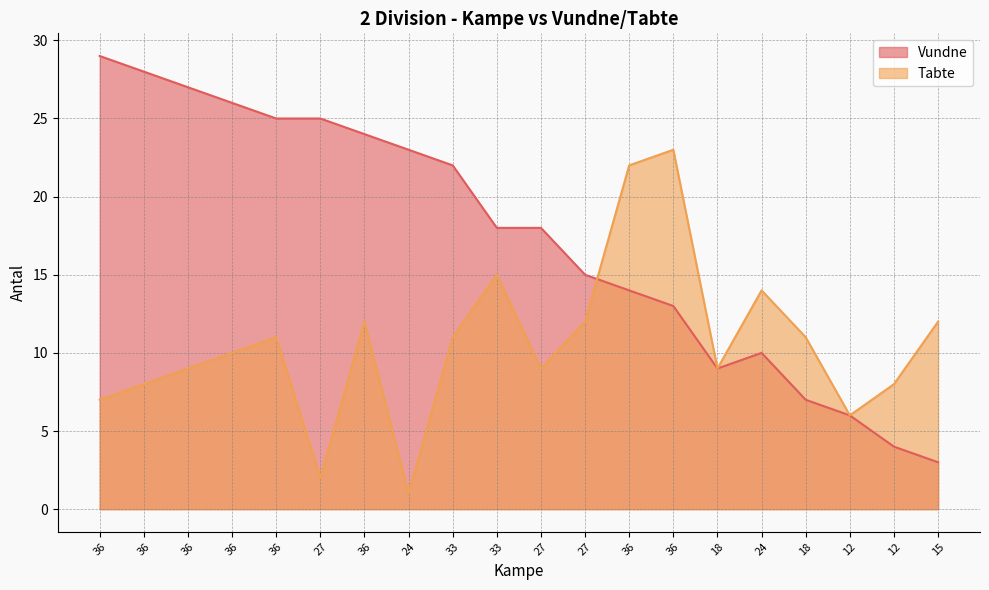

What is the label of the 17th point from the right?

36